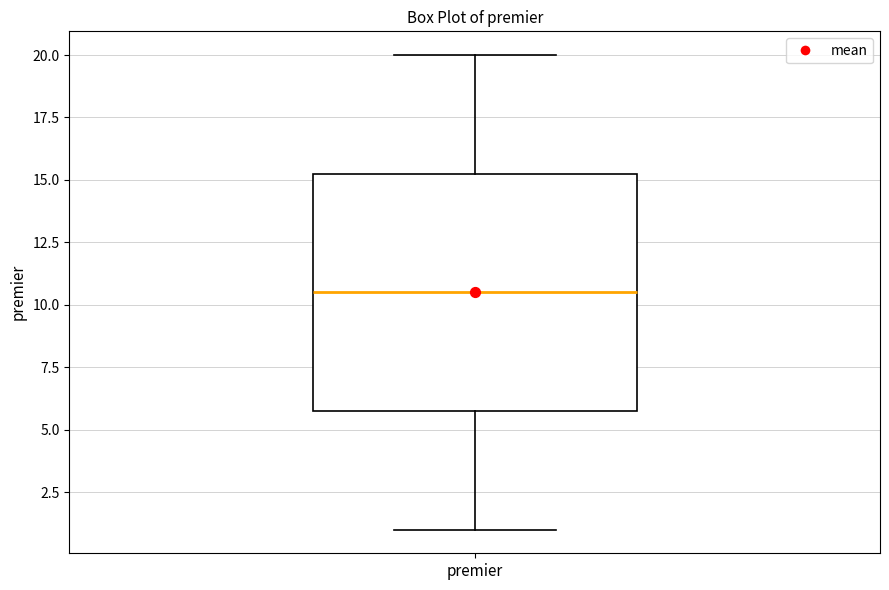

Transcribe this box plot: give where the median line is, the range the box spans, and where the two whiskers end, as read against the y-axis. The values are not printed on the chart, so give them approximately, as read against the axis.

median 10.5, box 6.0 to 15.5, whiskers 1.0 to 20.0